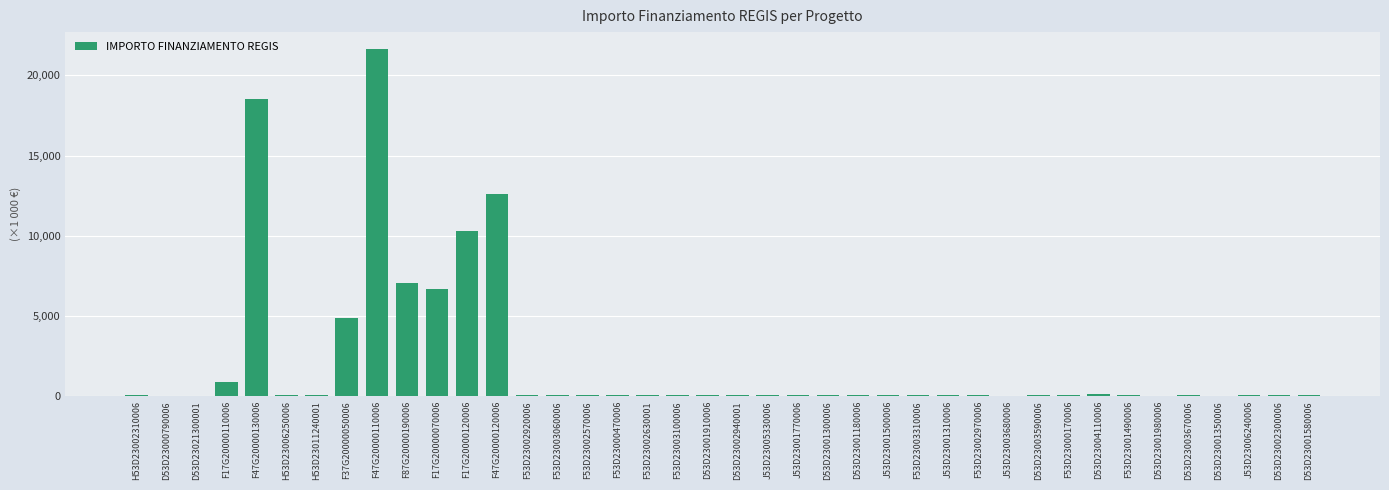

What is the sum of all values?

84348.6